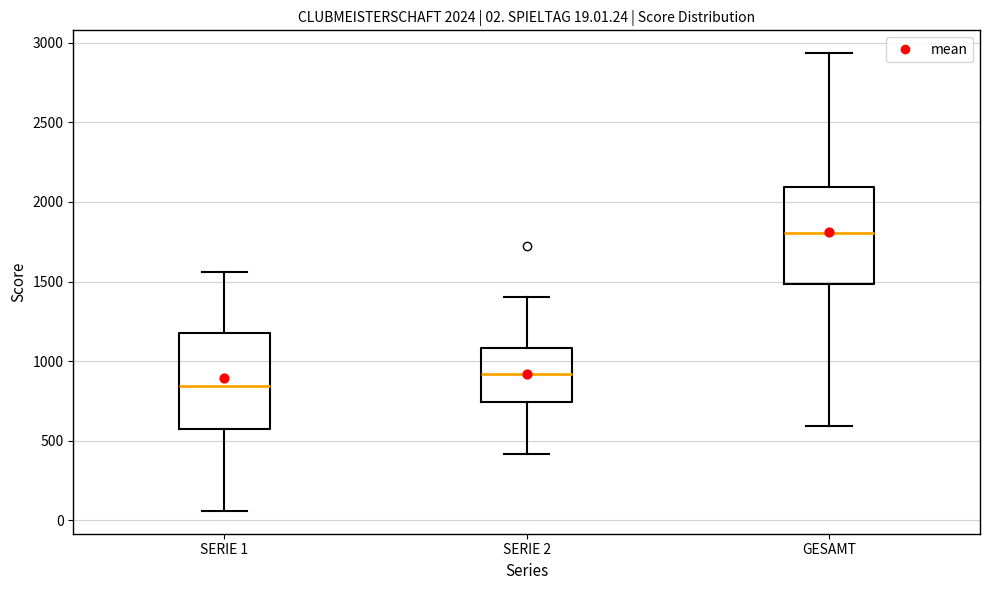

Which box's median line is the highest?

GESAMT